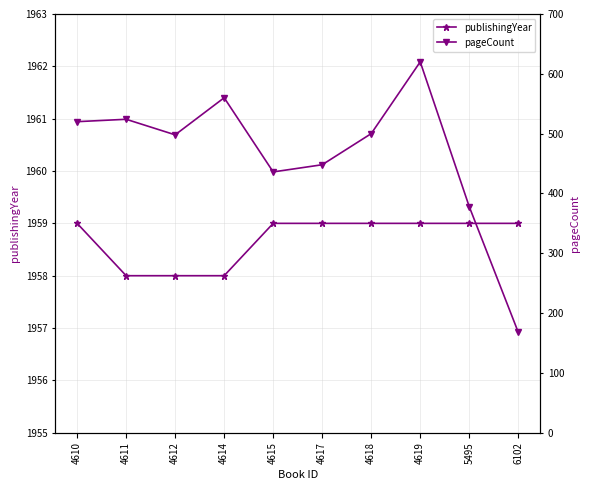

Reading right to left, list all the values displayed in this chart.

publishingYear: 6102=1959	5495=1959	4619=1959	4618=1959	4617=1959	4615=1959	4614=1958	4612=1958	4611=1958	4610=1959
pageCount: 6102=168	5495=378	4619=620	4618=500	4617=448	4615=436	4614=560	4612=498	4611=524	4610=520